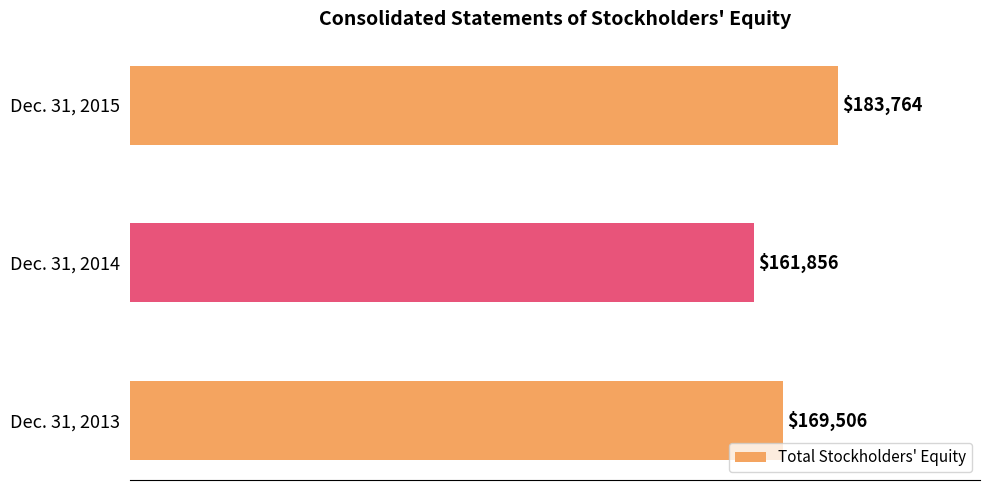

What is the sum of all values?

515126